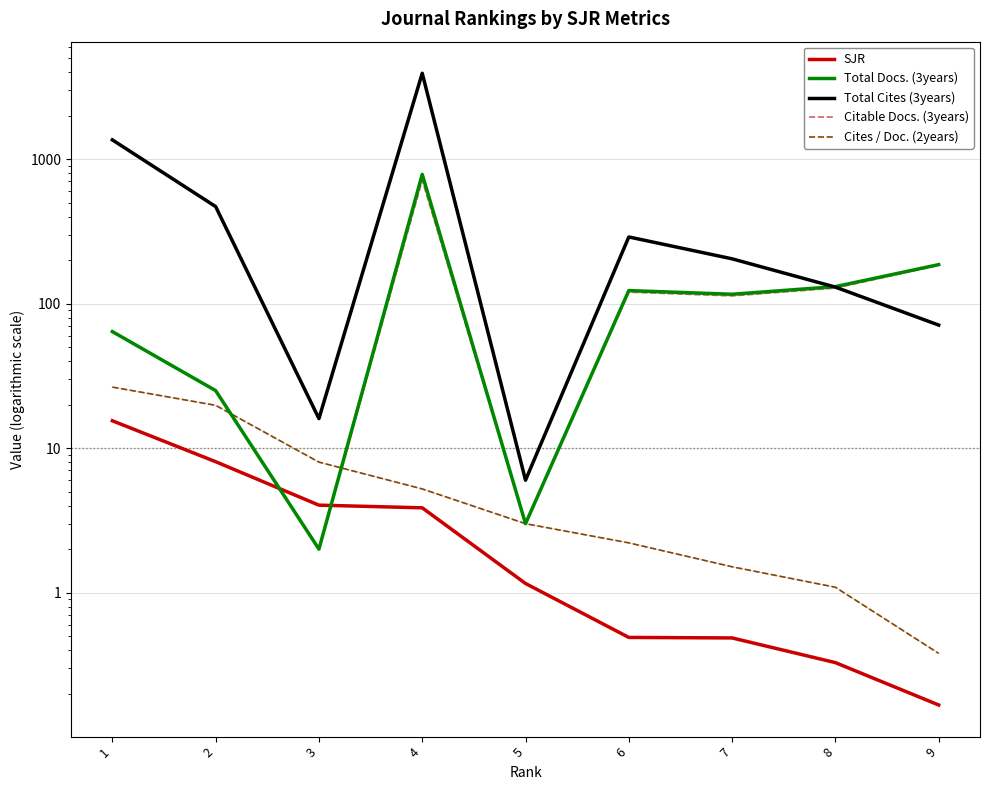

List the labels in order of Total Docs. (3years) value, smallest first.

3, 5, 2, 1, 7, 6, 8, 9, 4